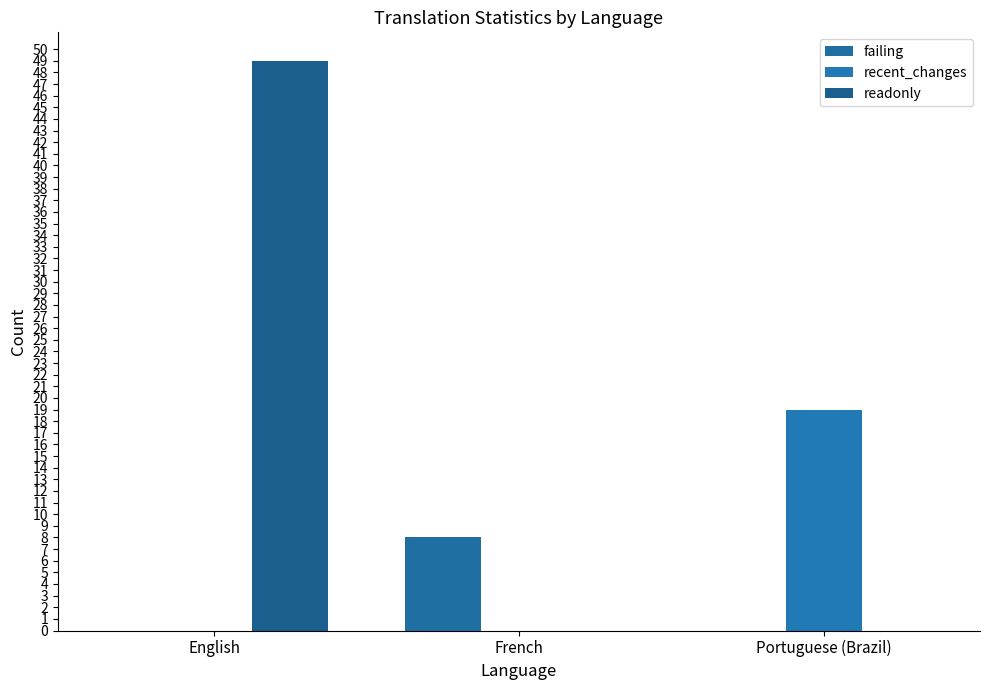

What is the sum of all readonly values?

49